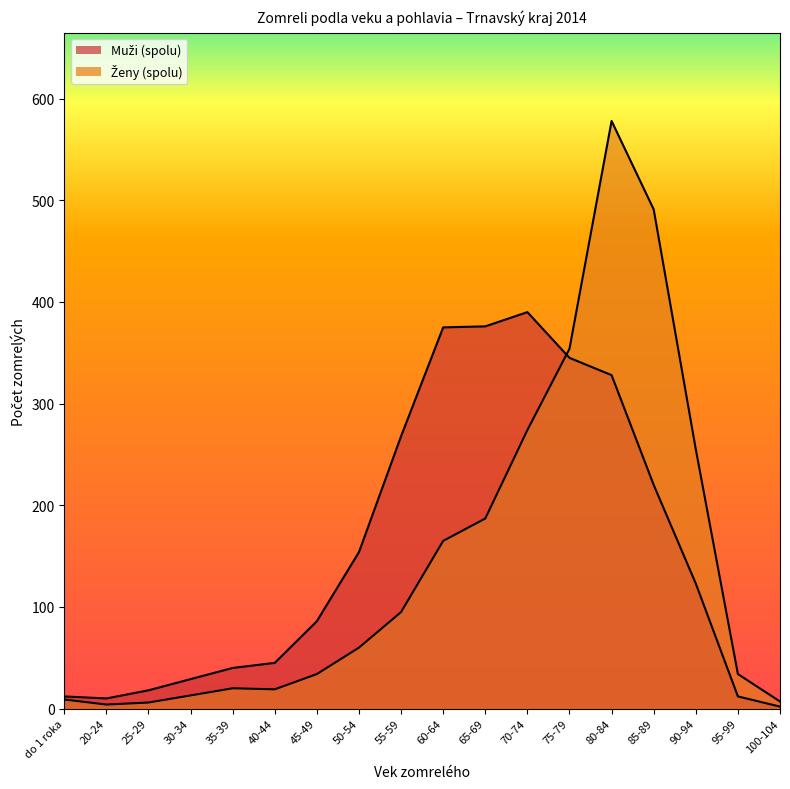

True or false: Ženy (spolu) and Muži (spolu) intersect in this chart.

True